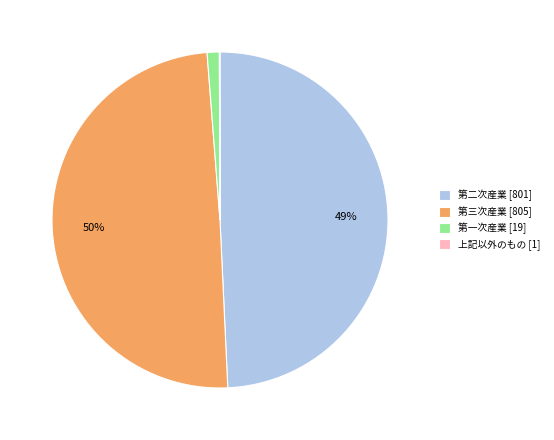

To the nearest percent, what percentage of the pie is 第二次産業?

49%